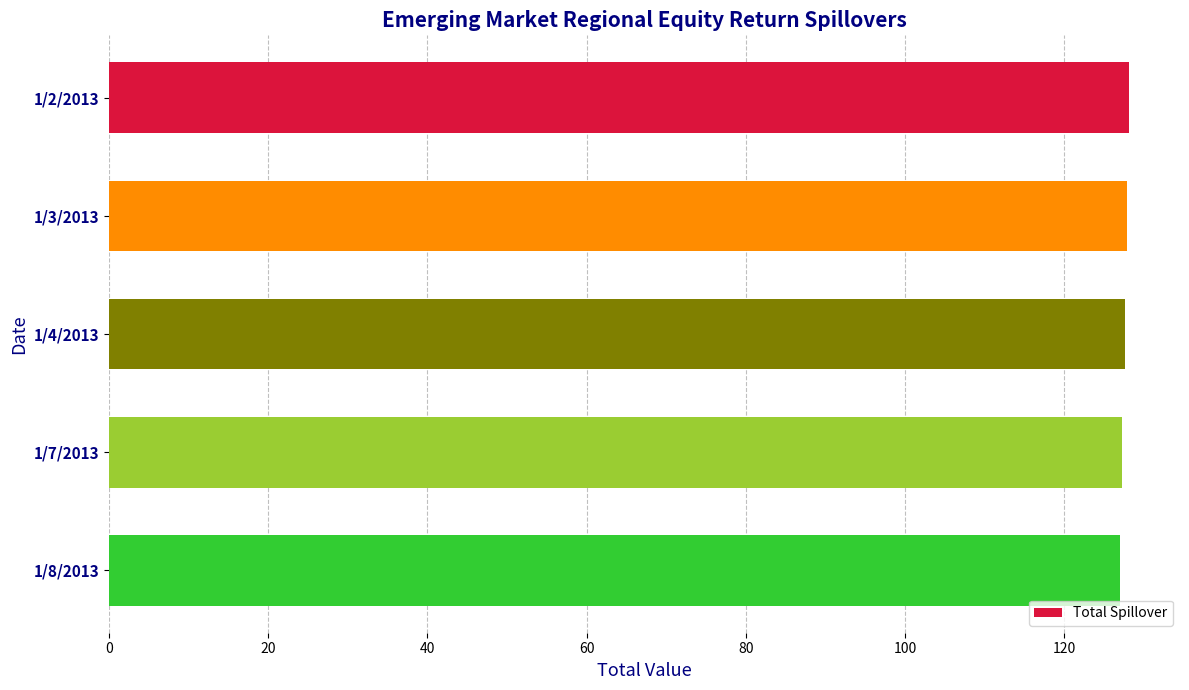

Does the chart contain stacked bars?

No